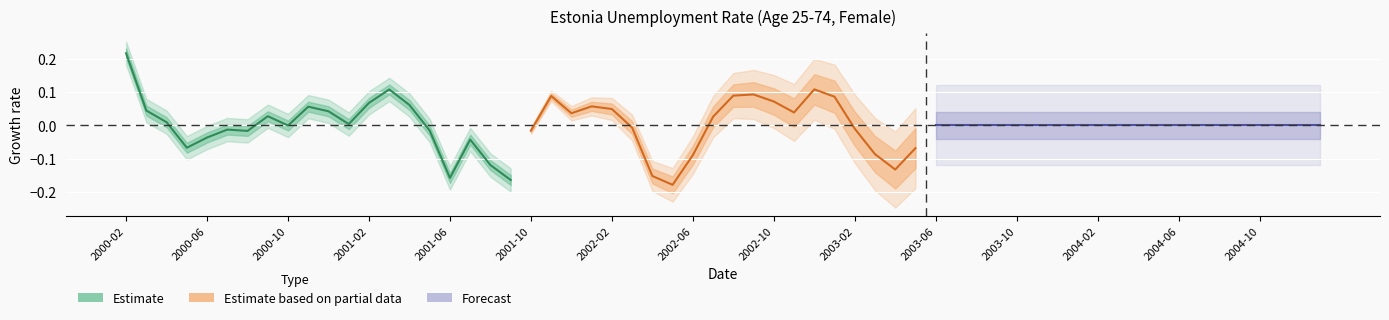

Reading right to left, transcribe all the data shown in this chart.

Estimate: -0.2	-0.1	-0.0	-0.2	-0.0	0.1	0.1	0.1	0.0	0.0	0.1	-0.0	0.0	-0.0	-0.0	-0.0	-0.1	0.0	0.0	0.2
Estimate based on partial data: -0.1	-0.1	-0.1	-0.0	0.1	0.1	0.0	0.1	0.1	0.1	0.0	-0.1	-0.2	-0.2	-0.0	0.0	0.1	0.0	0.1	-0.0